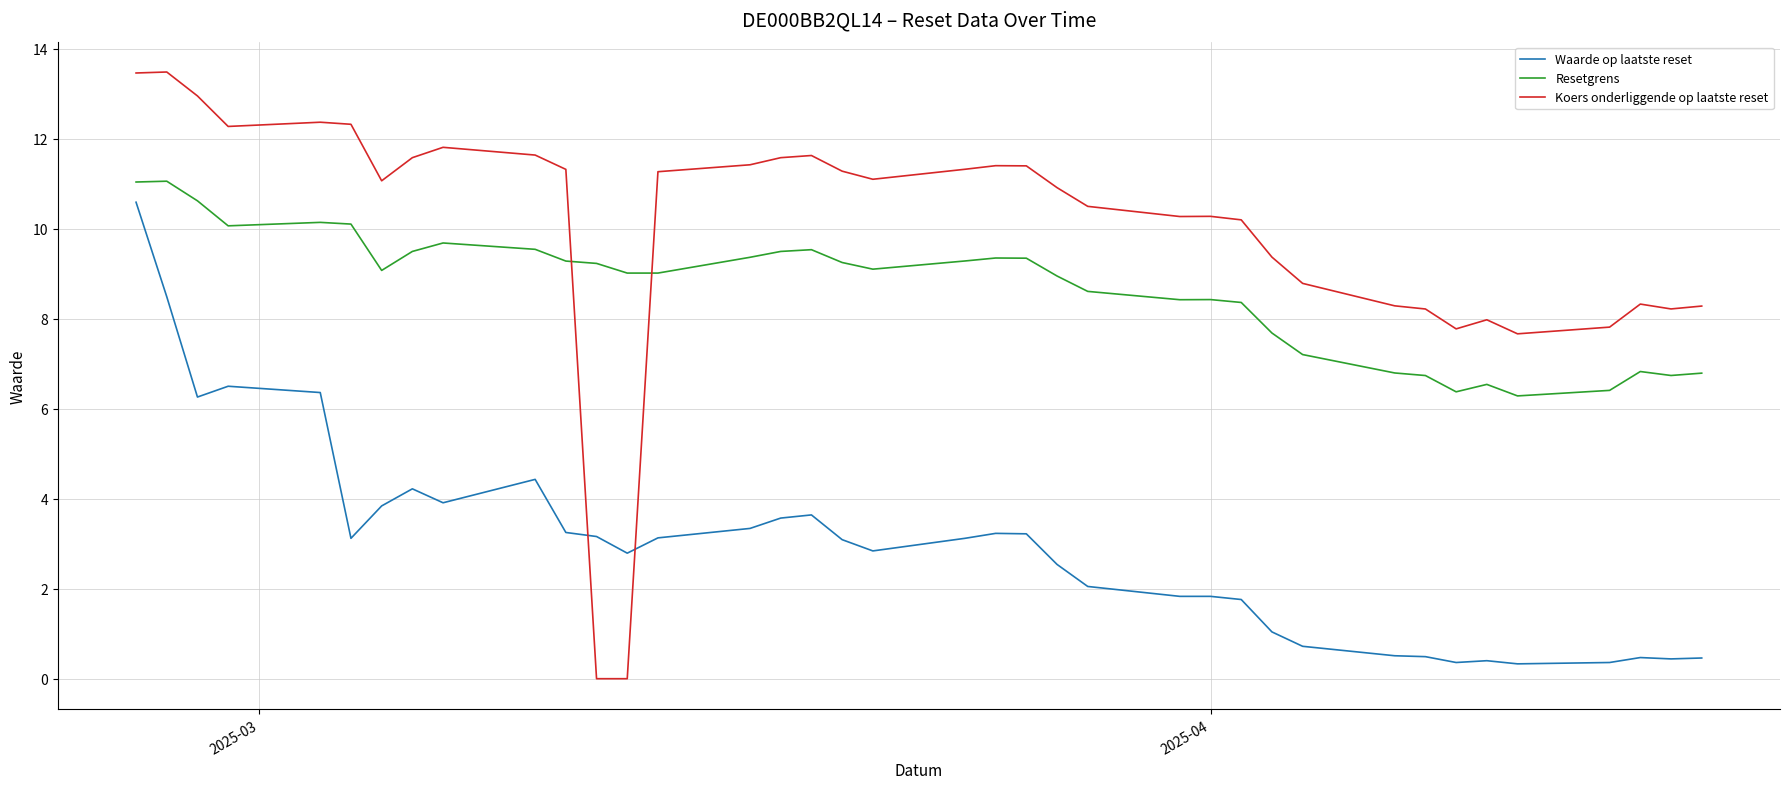

What is the difference between the maximum and minimum values in the Waarde op laatste reset series?

10.3